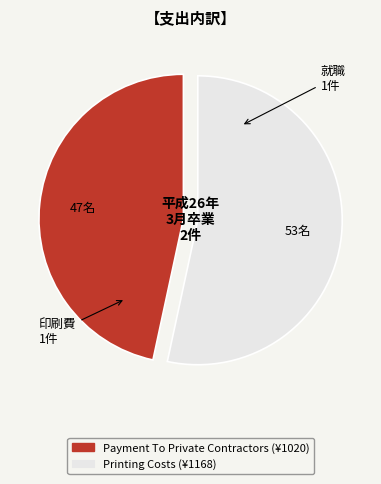

Does Printing Costs account for over 50% of the chart?

Yes